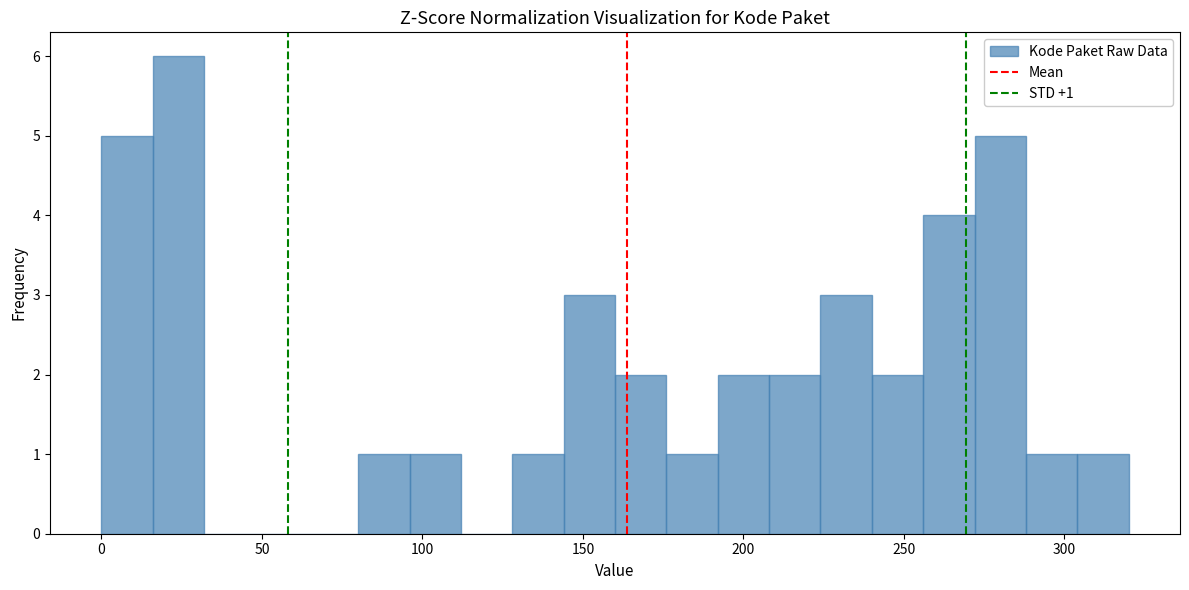

Around what value on the x-axis is the tallest bar? Give the approximate position of its centre, as read against the axis.

25